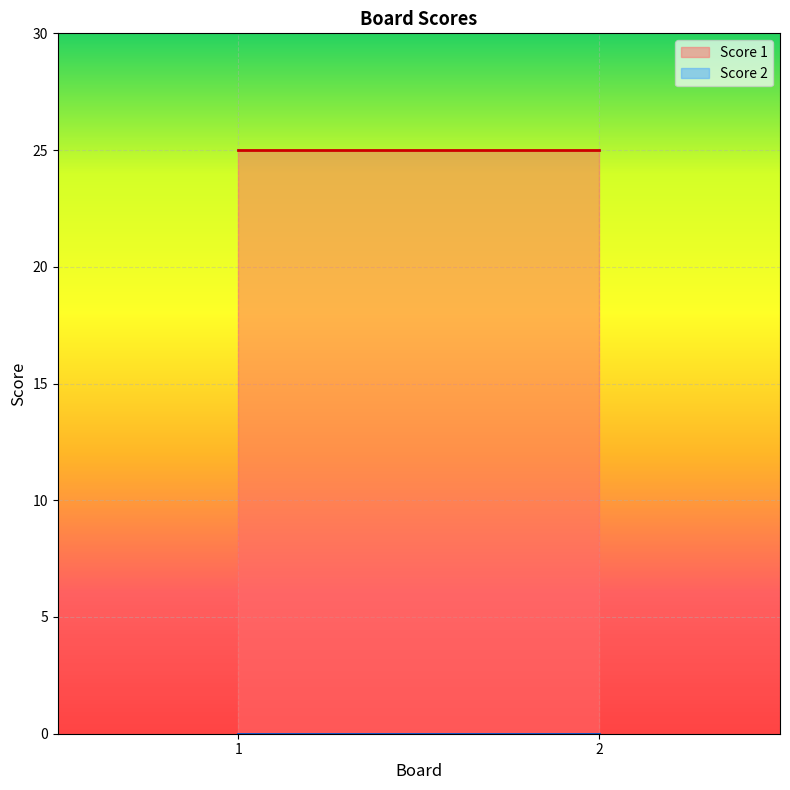

Which category has the lowest value in the Score 1 series?

1